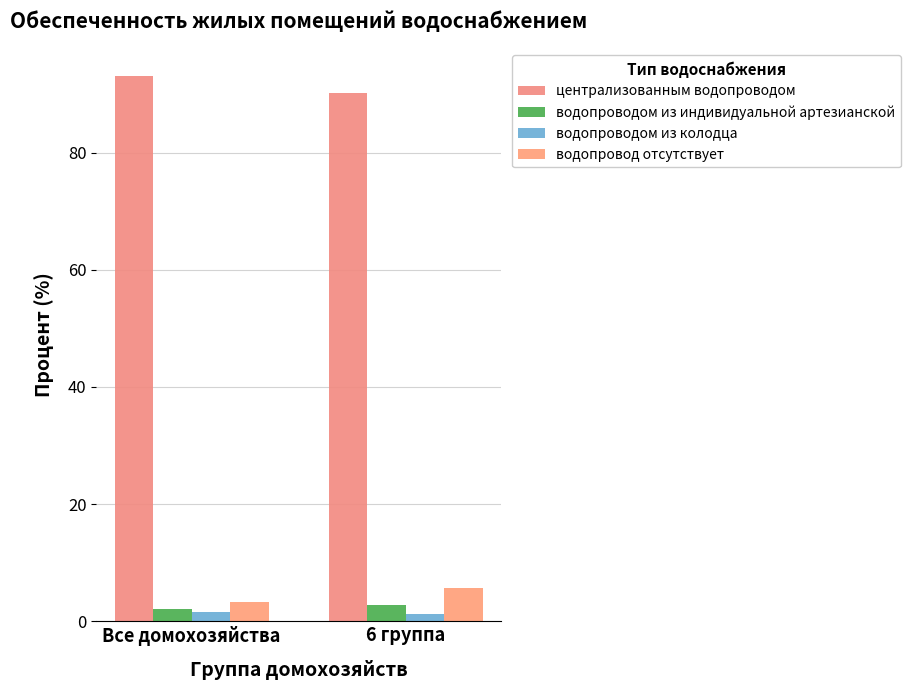

How many data points in водопровод отсутствует are less than 5?

1